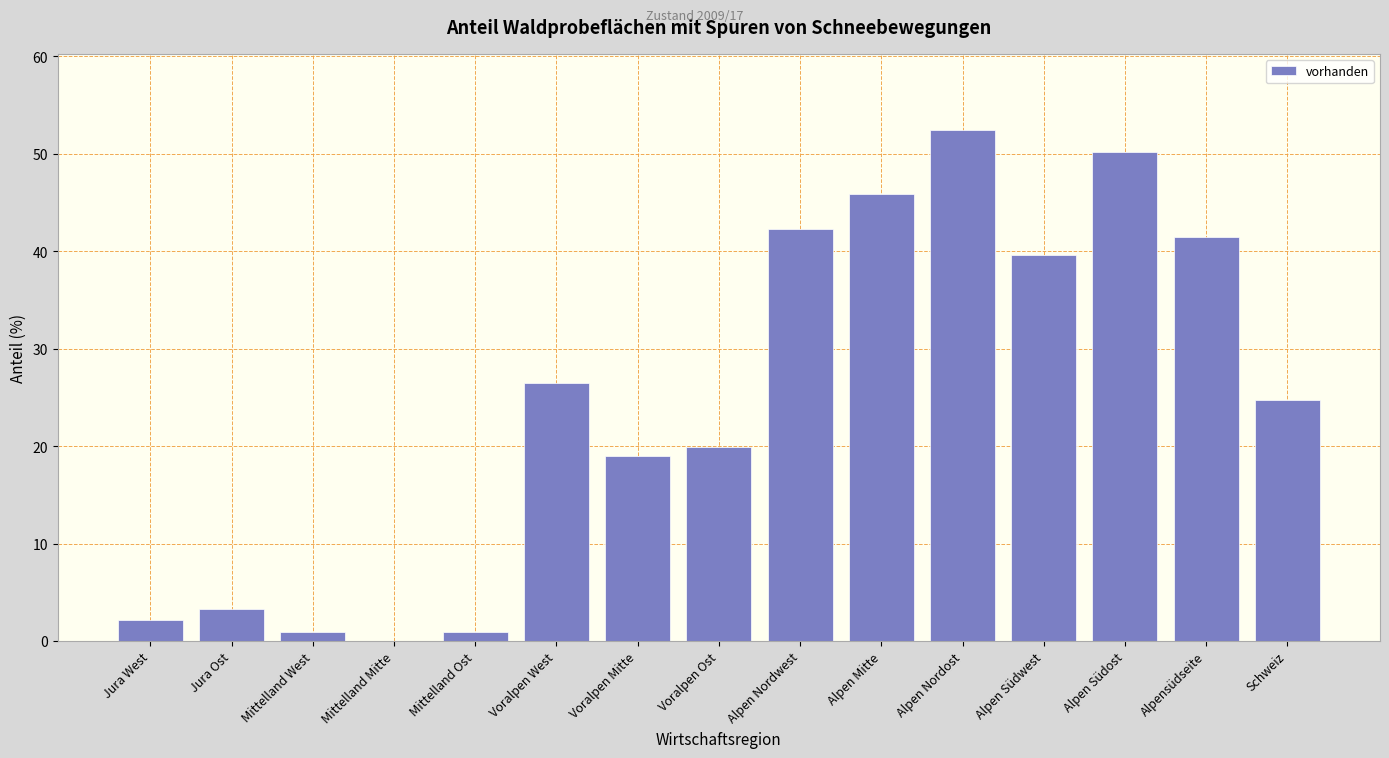

Reading left to right, what are all the values shown in this chart?

Jura West=2.1	Jura Ost=3.3	Mittelland West=0.9	Mittelland Mitte=0.0	Mittelland Ost=0.9	Voralpen West=26.5	Voralpen Mitte=19.0	Voralpen Ost=19.9	Alpen Nordwest=42.3	Alpen Mitte=45.9	Alpen Nordost=52.4	Alpen Südwest=39.6	Alpen Südost=50.2	Alpensüdseite=41.5	Schweiz=24.7